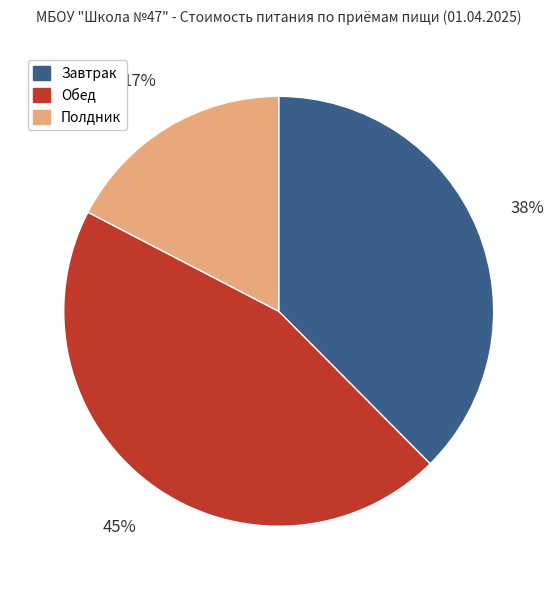

Is it true that Завтрак is 31% of the pie?

False